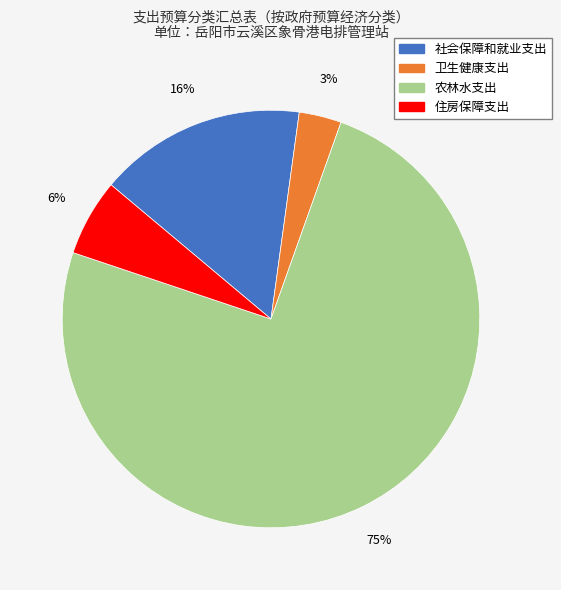

Which slice is the largest?

农林水支出